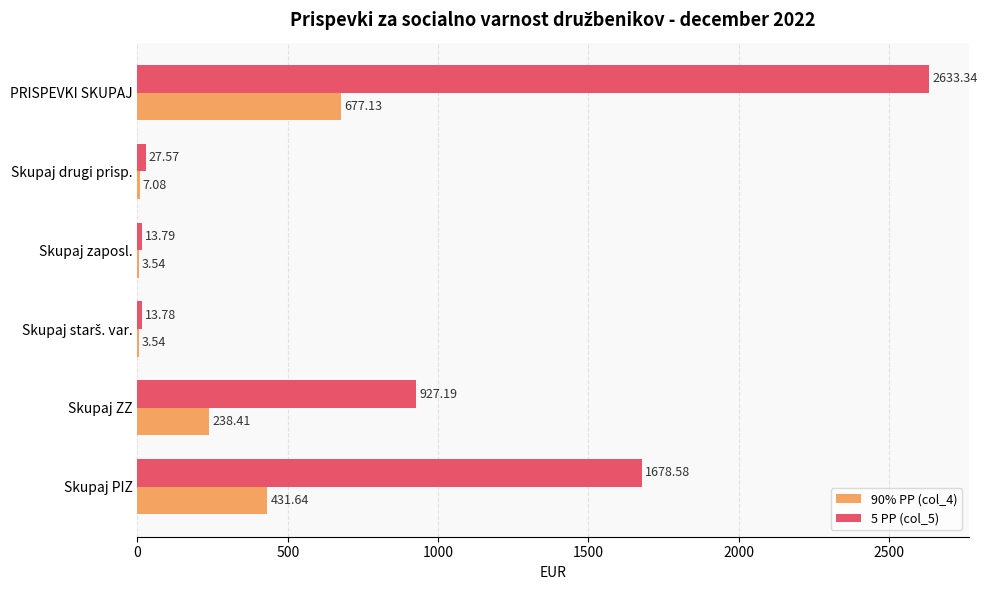

Which series changed the most between Skupaj PIZ and Skupaj zaposl.?

5 PP (col_5)